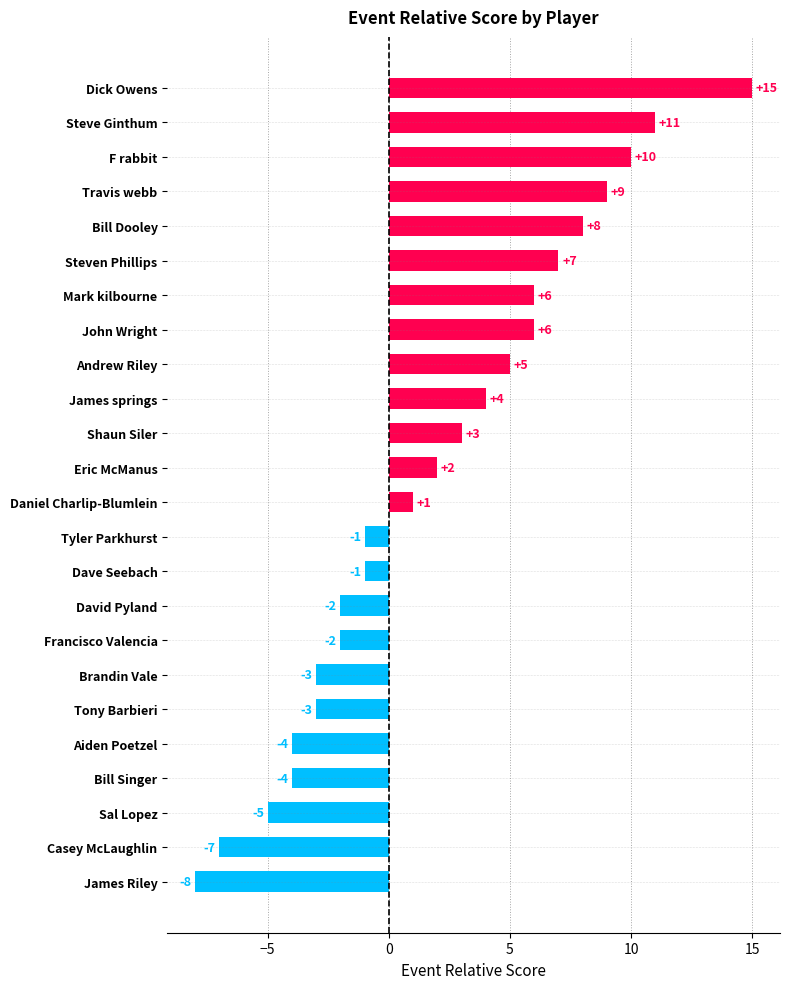

Which has a higher value, Dick Owens or John Wright?

Dick Owens